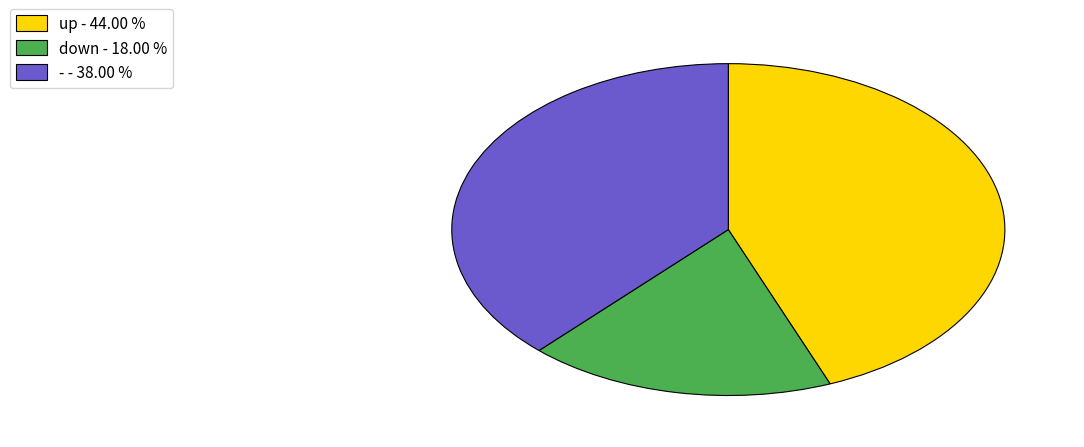

The up slice represents 58% of the pie. True or false?

False